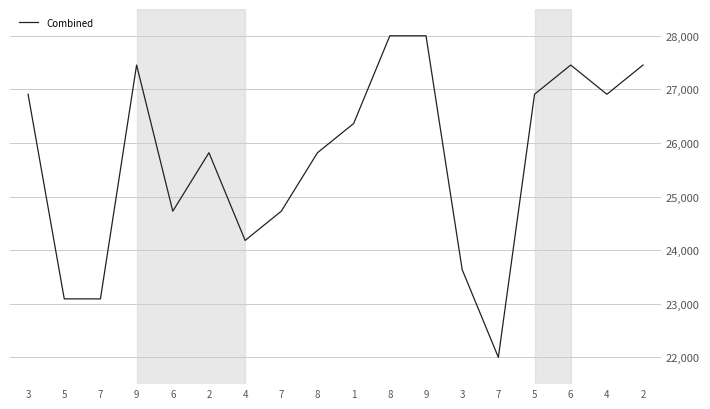

Is this an area chart (filled region under the line)?

No